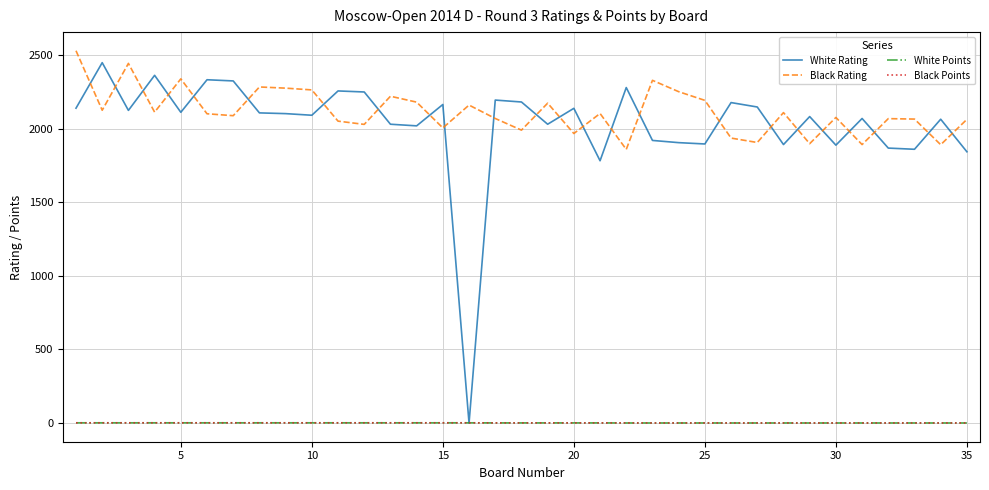

Which series has the widest spread of values?

White Rating